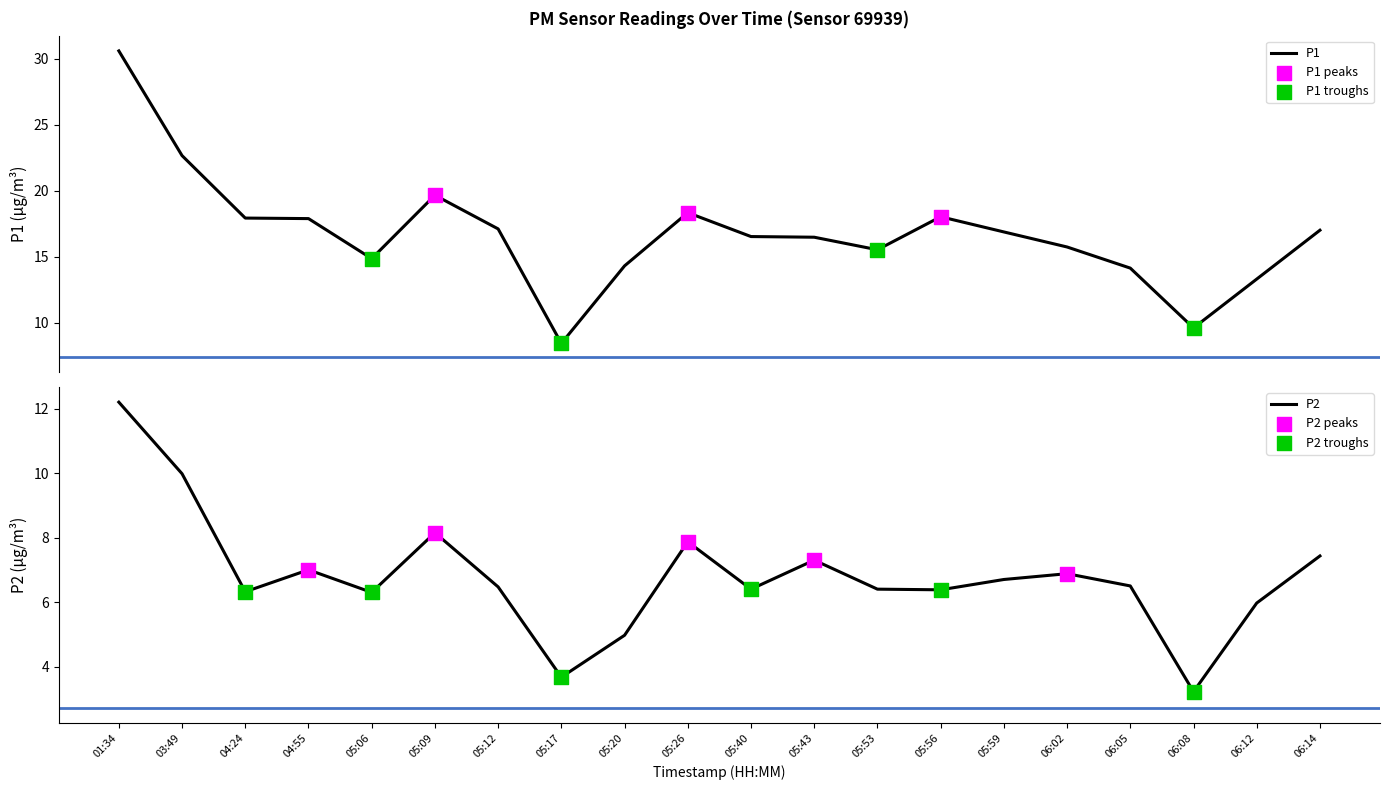

Which series has the widest spread of Y values?

P1